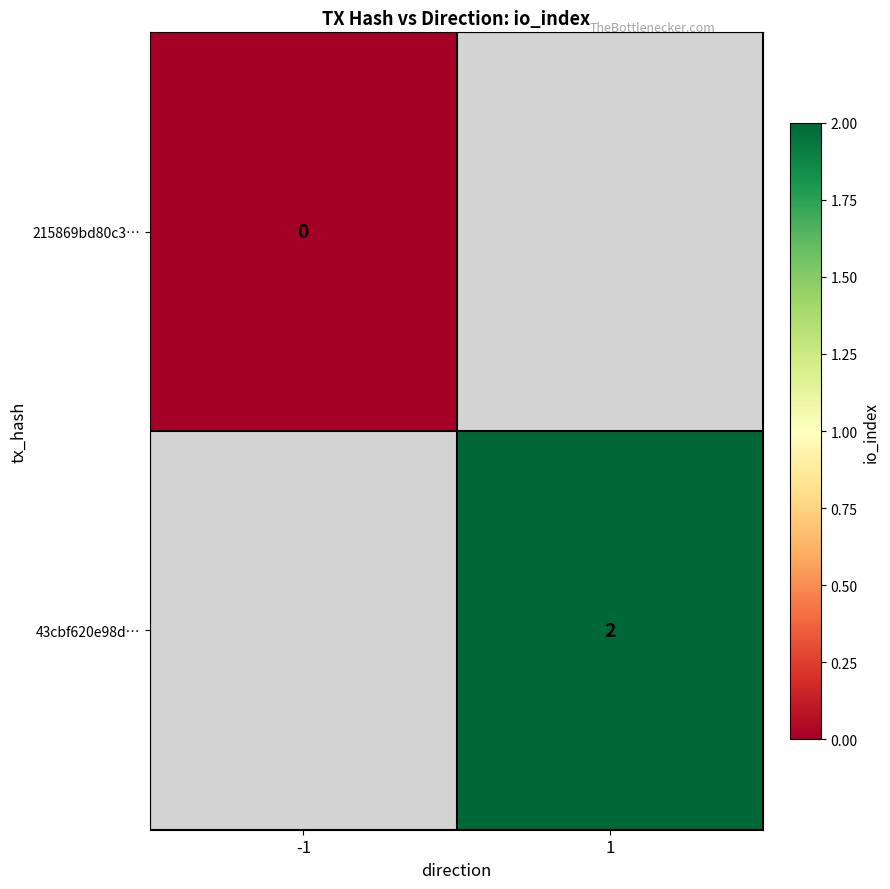

The 43cbf620e98d… series shows 3 at 1. True or false?

False